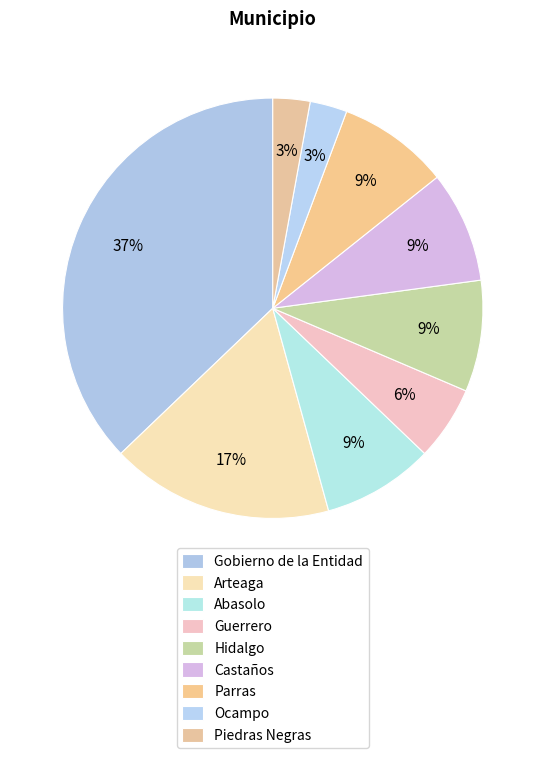

To the nearest percent, what portion does Hidalgo represent?

9%